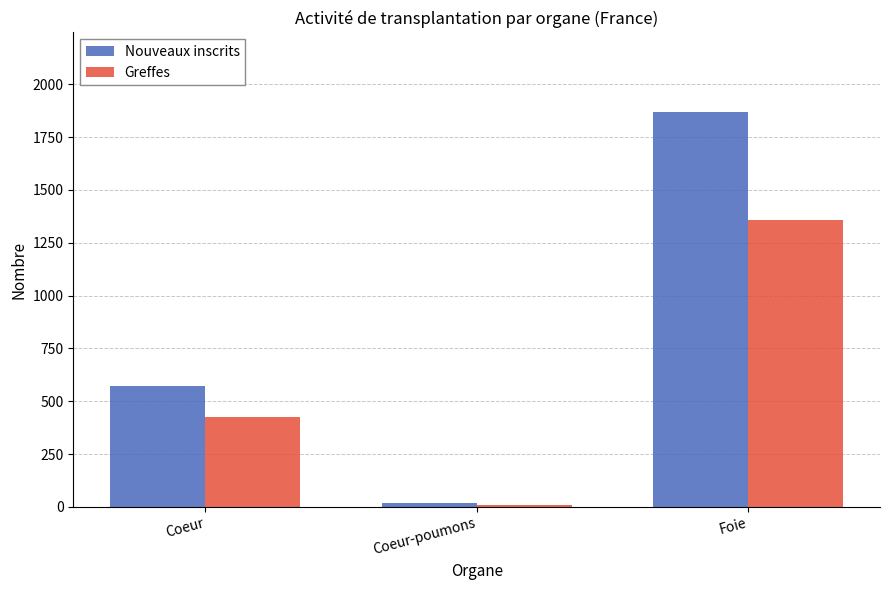

How many Nouveaux inscrits values are between 17 and 1871?

3